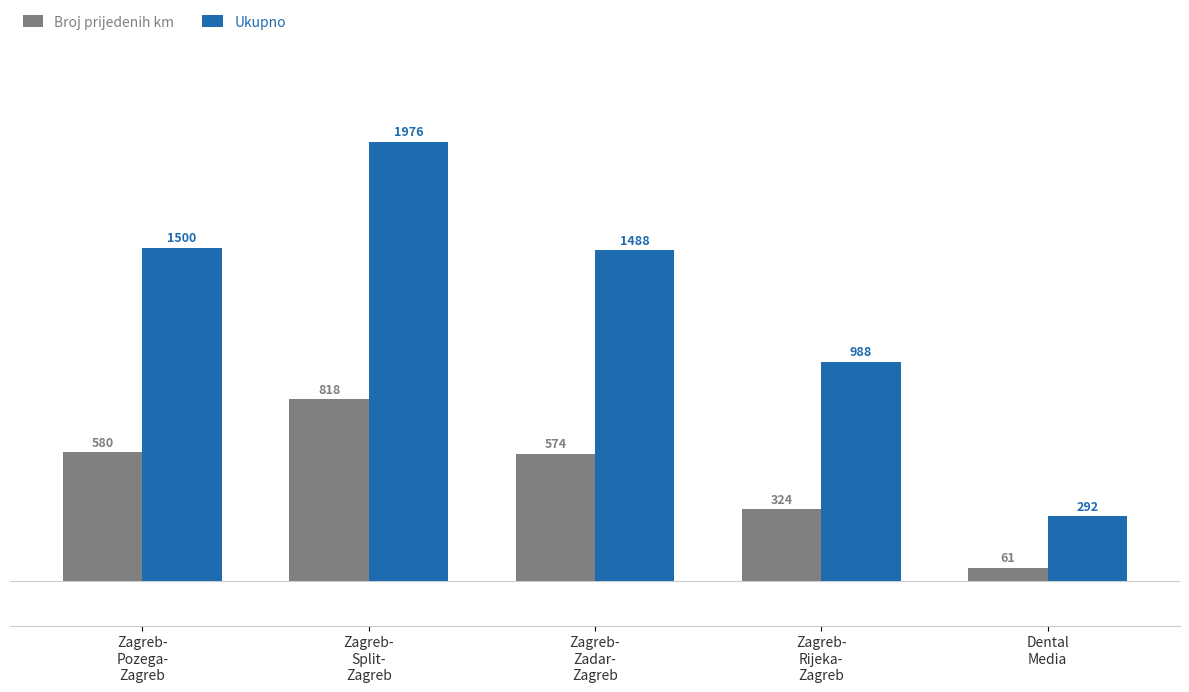

Which series has the widest spread of values?

Ukupno